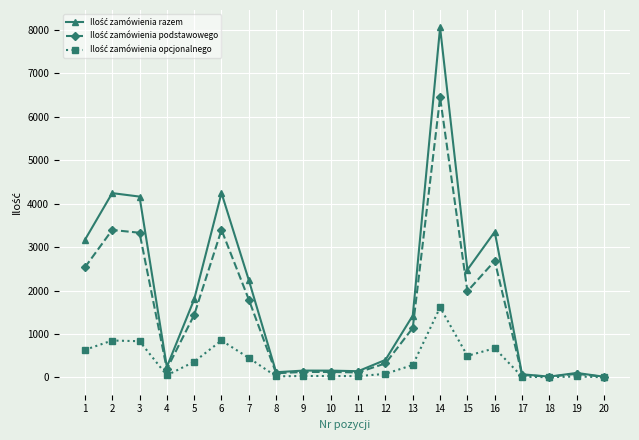

At which category is the sum across all series the highest?

14